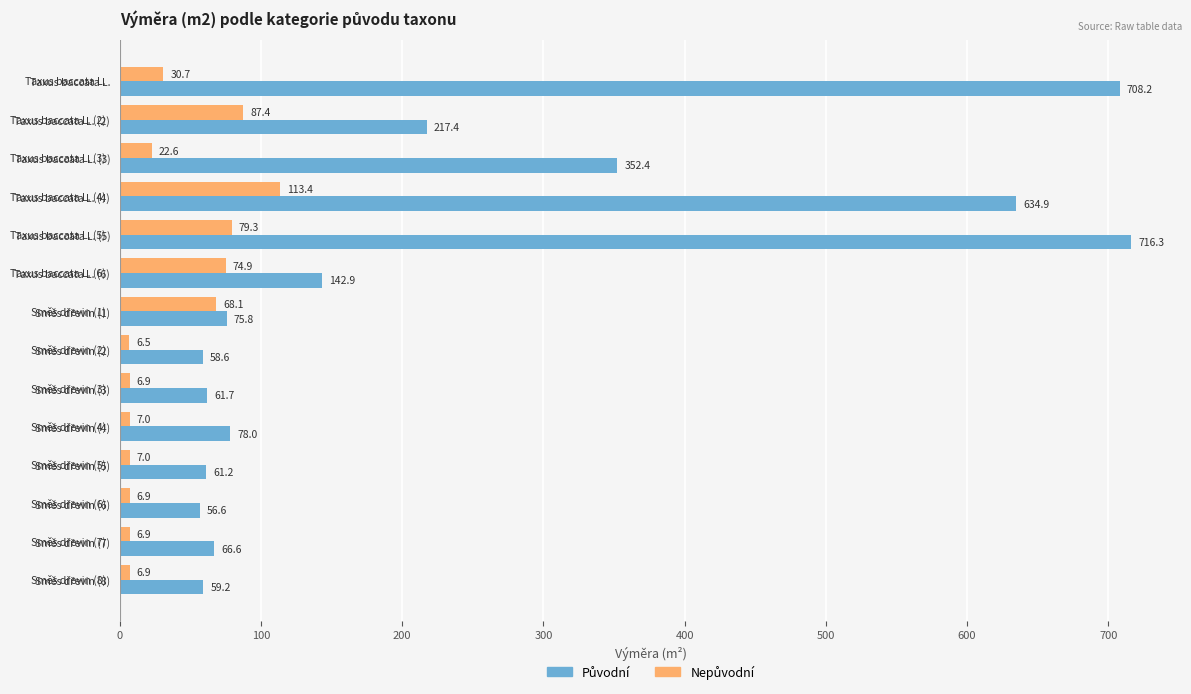

What is the difference between the highest and lowest values at Taxus baccata L. (2)?

130.0